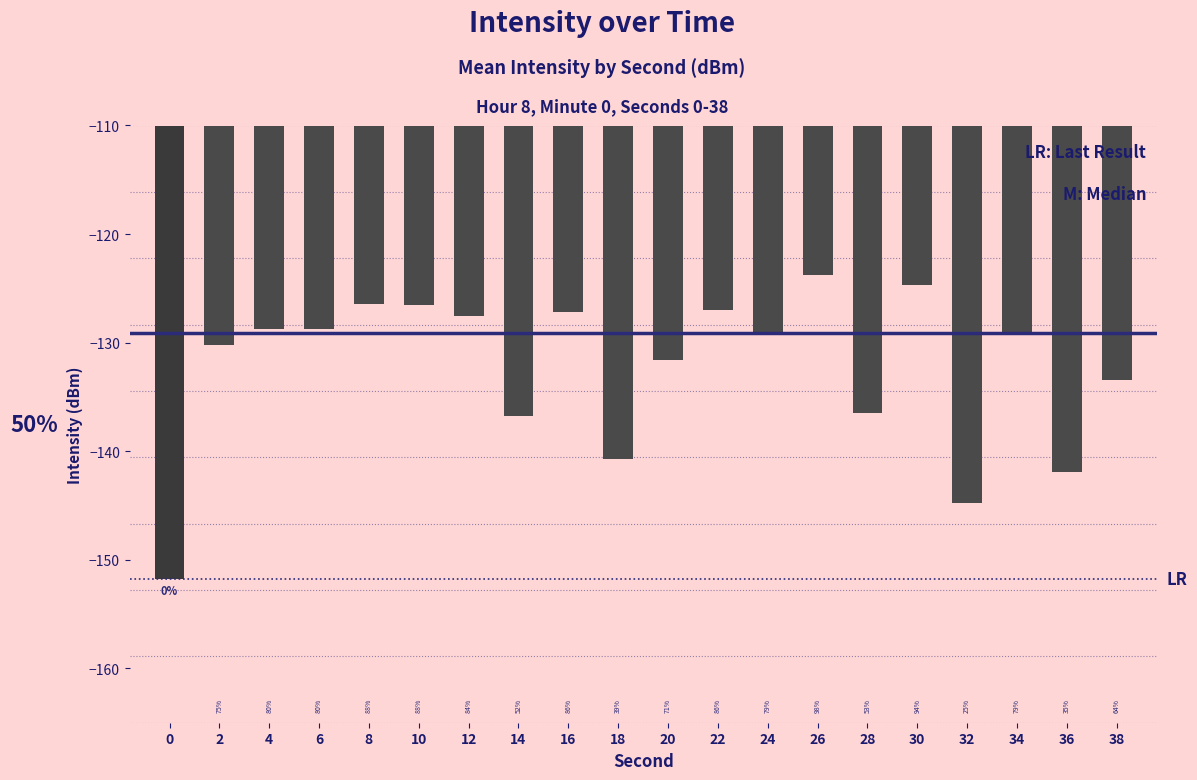

What is the difference between the values at 36 and 20?

10.4